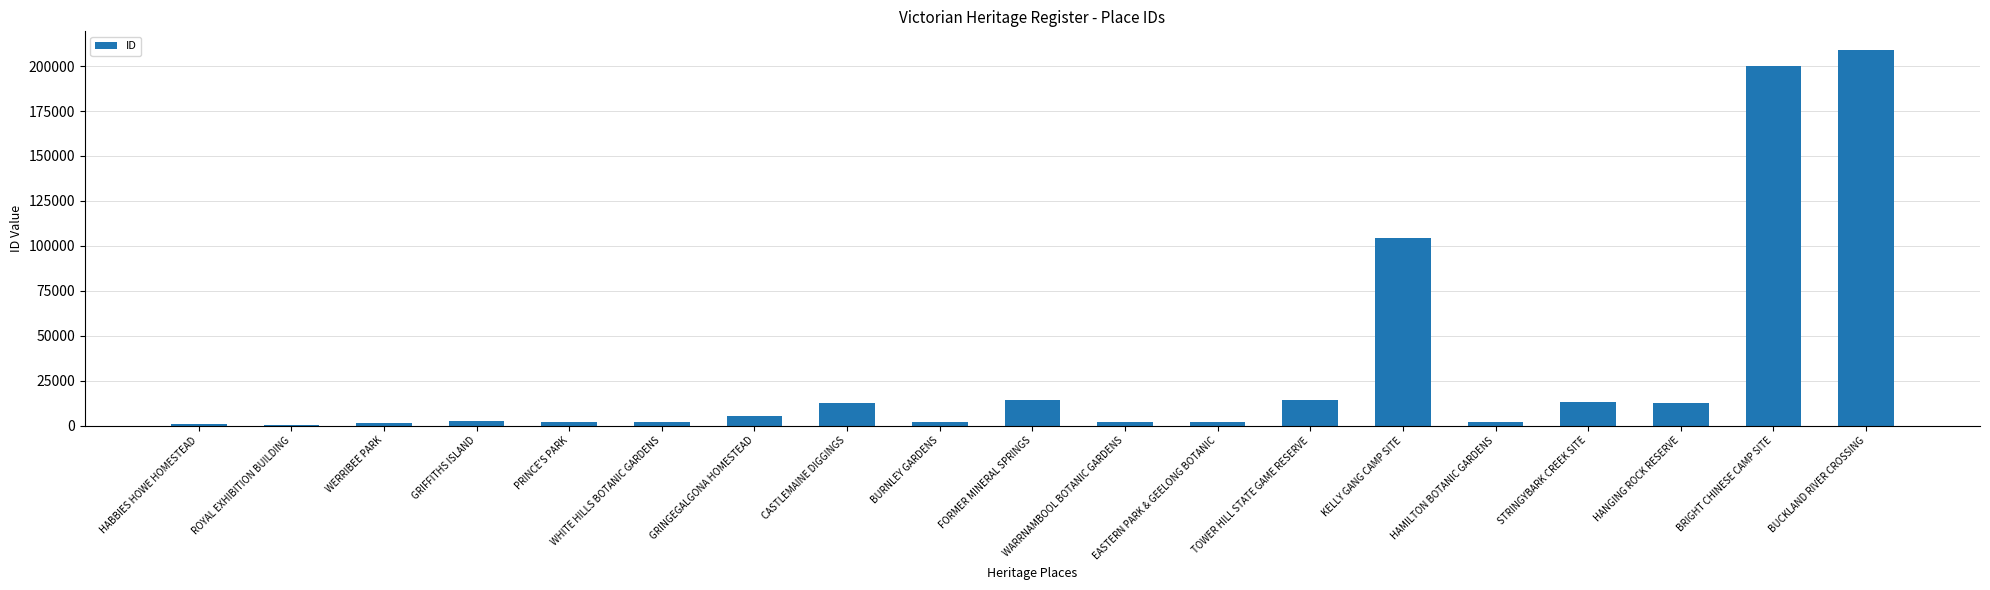

Which has a higher value, WHITE HILLS BOTANIC GARDENS or BRIGHT CHINESE CAMP SITE?

BRIGHT CHINESE CAMP SITE